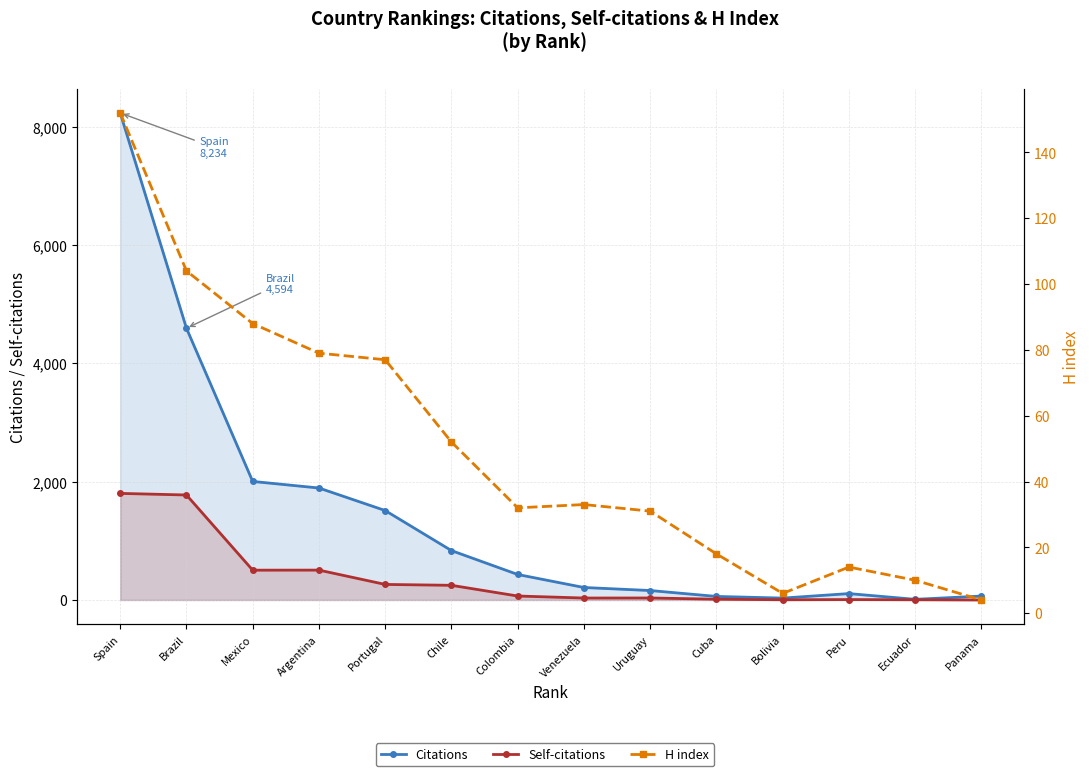

How many data points in Citations are above 431?

6